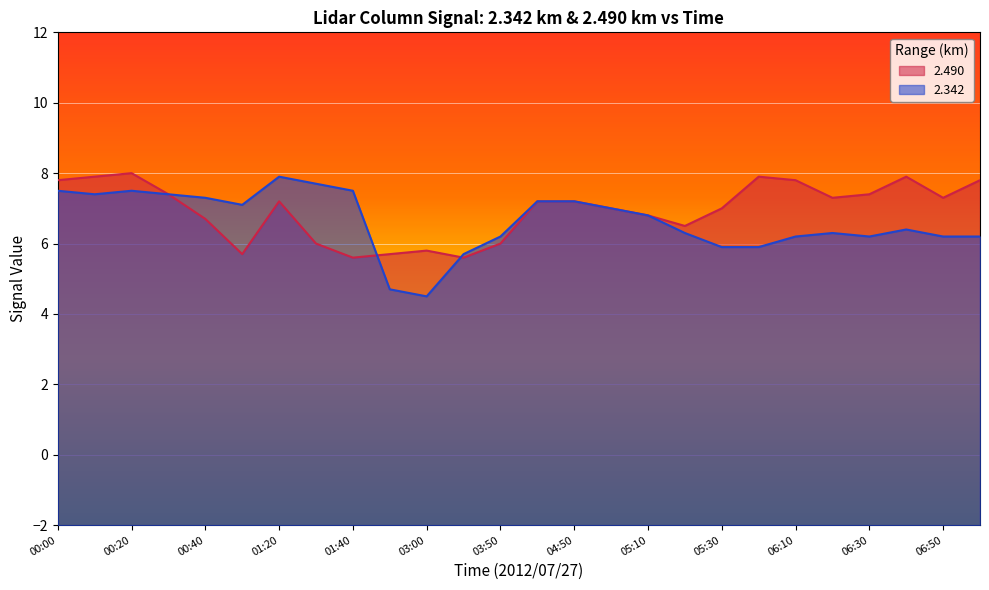

What is the total value across all series at 05:10?

13.6